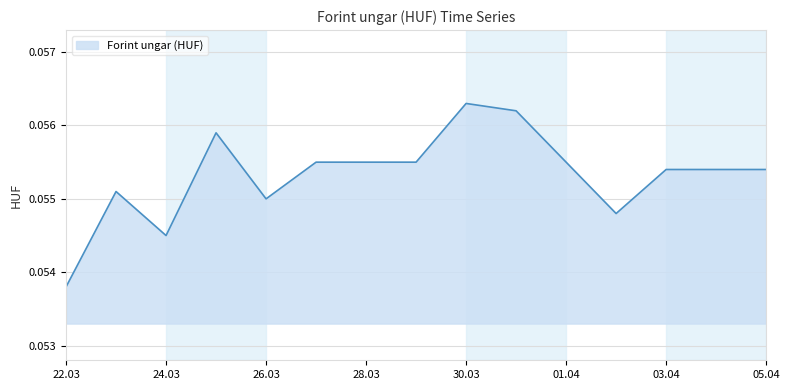

How many lines are shown in the chart?

1